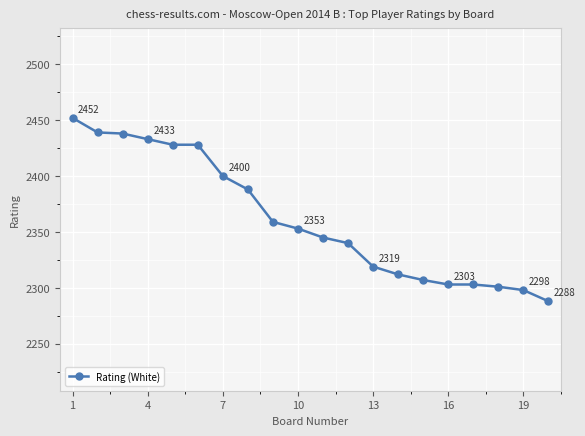

What is the average value?

2362